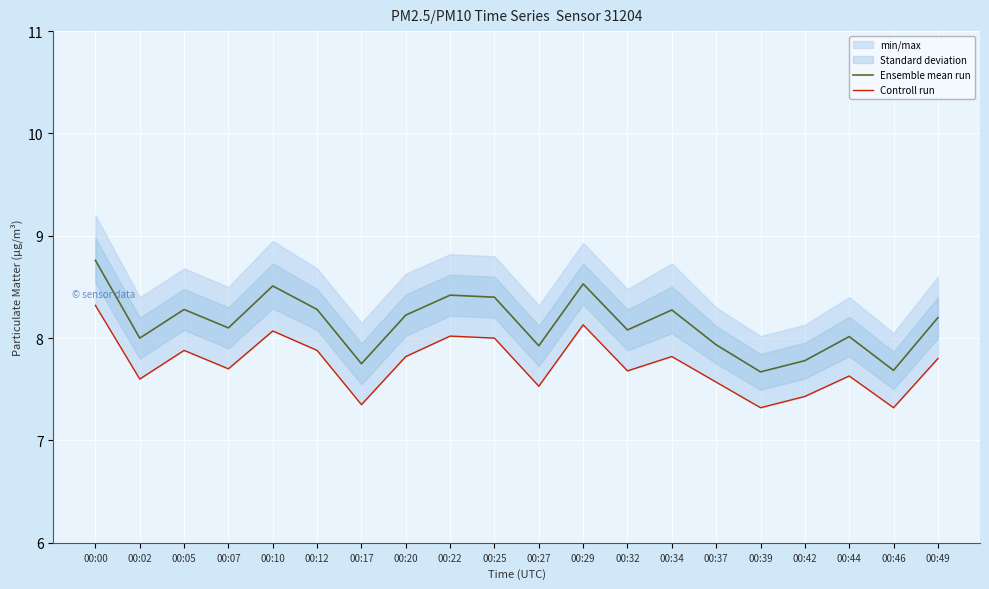

True or false: Ensemble mean run has more than 1 points higher than both neighbors.

True